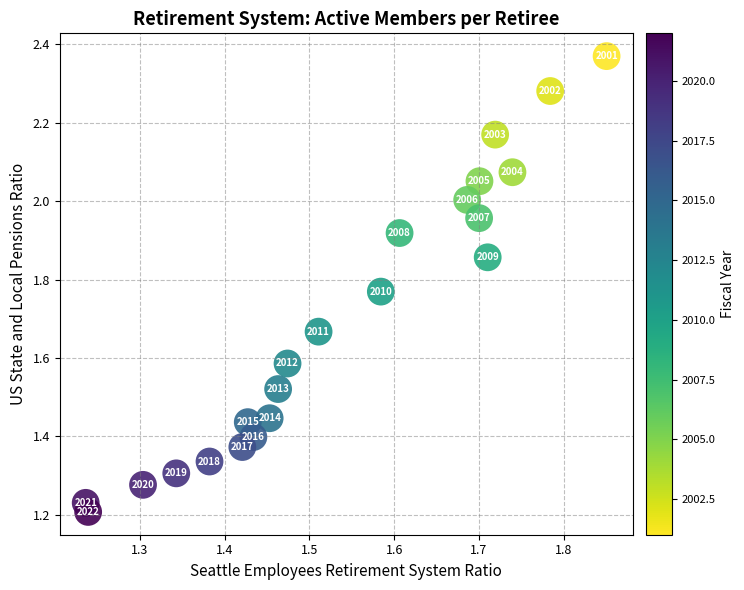

What is the range of X values (max minus min)?

0.6